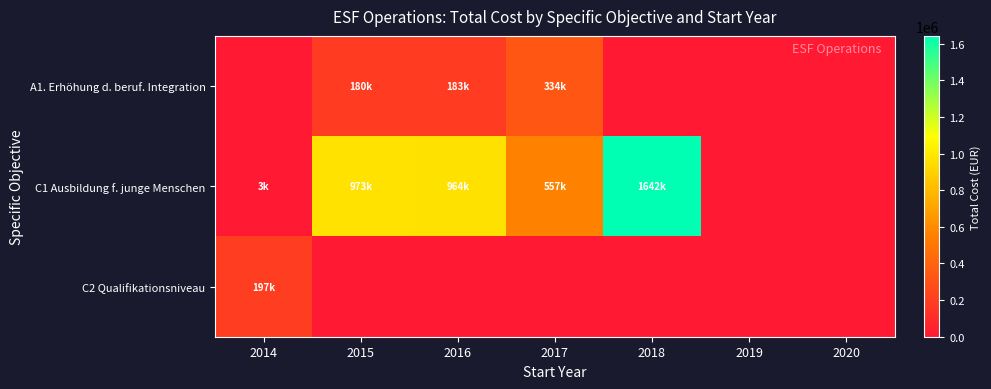

Which series changed the most between 2015 and 2016?

C1 Ausbildung f. junge Menschen